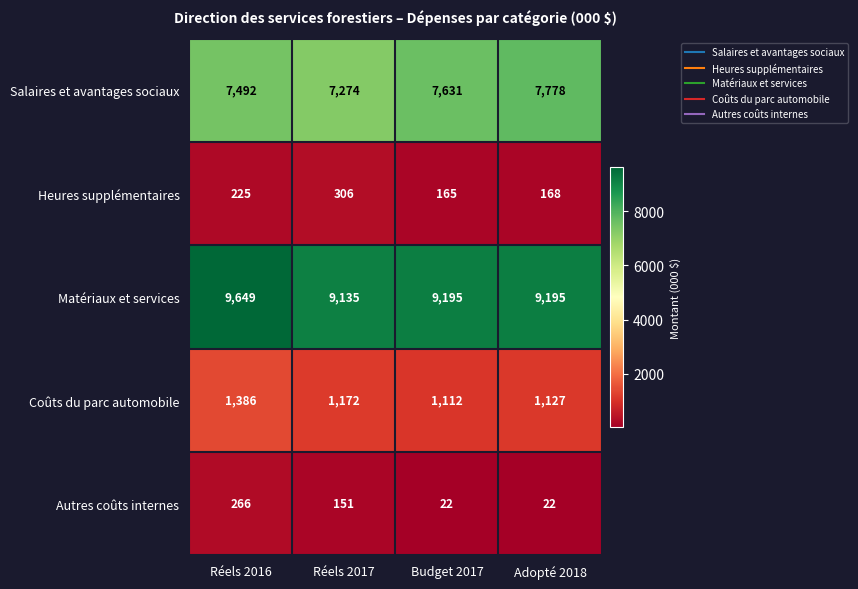

What is the difference between the maximum and minimum values in the Matériaux et services series?

514